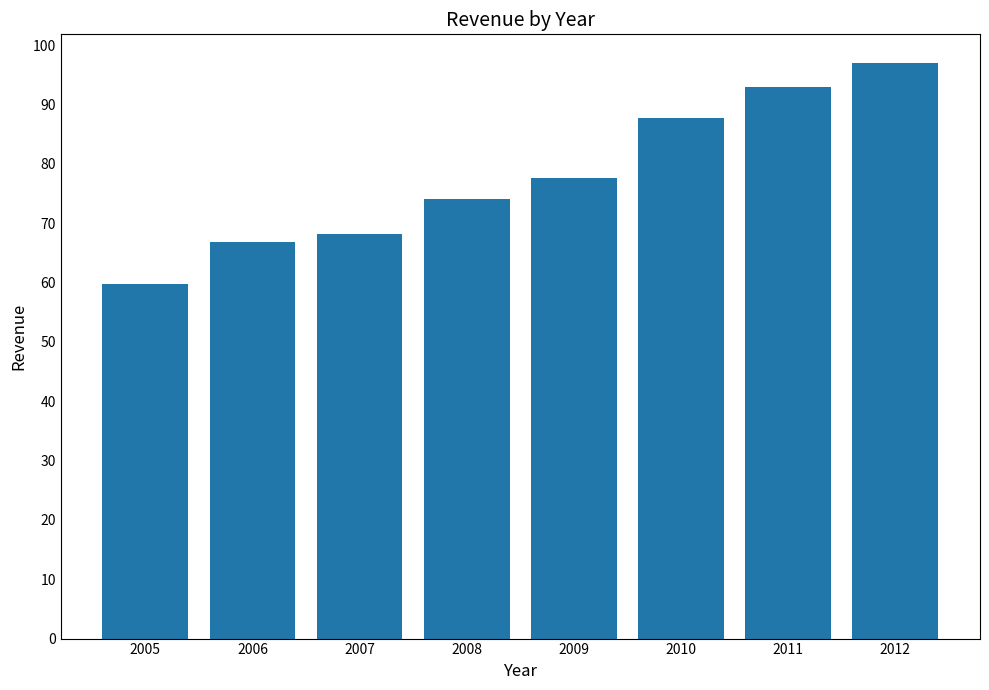

What is the value of the 6th bar from the left?

87.8